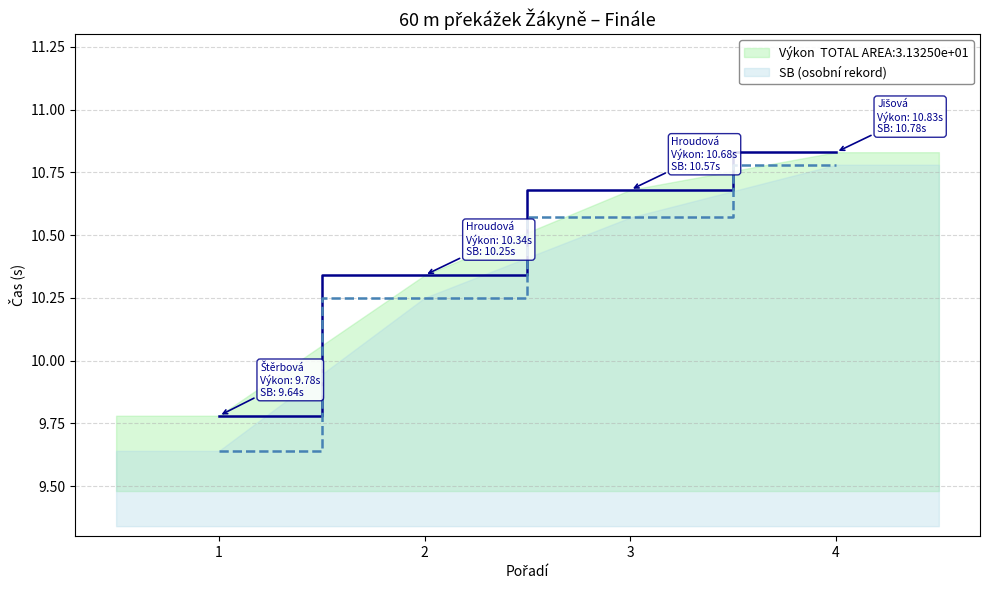

Reading left to right, list all the values displayed in this chart.

výkon: 9.8	10.3	10.7	10.8
sb: 9.6	10.2	10.6	10.8